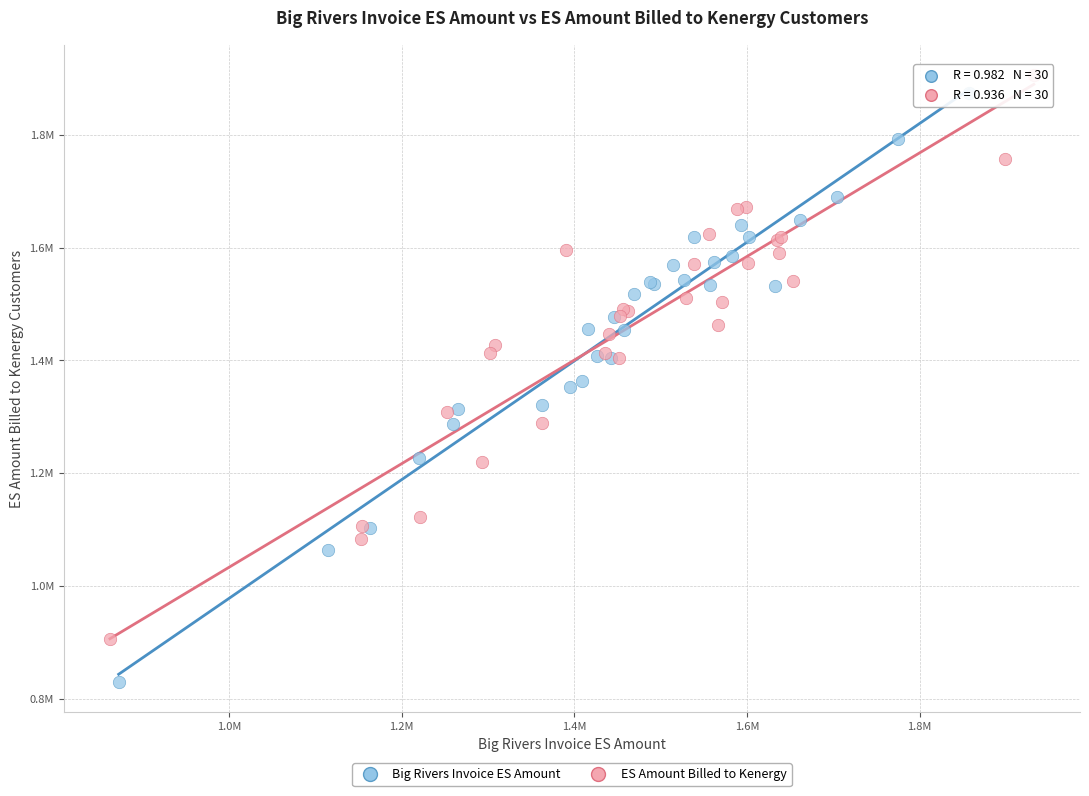

What are all the series names shown in the legend?

Big Rivers Invoice ES Amount, ES Amount Billed to Kenergy